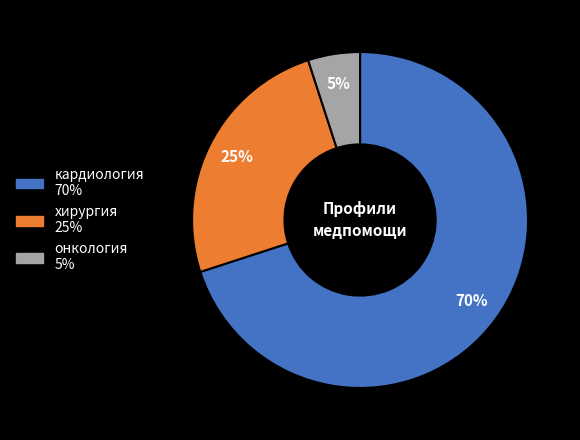

Between онкология and хирургия, which is larger?

хирургия